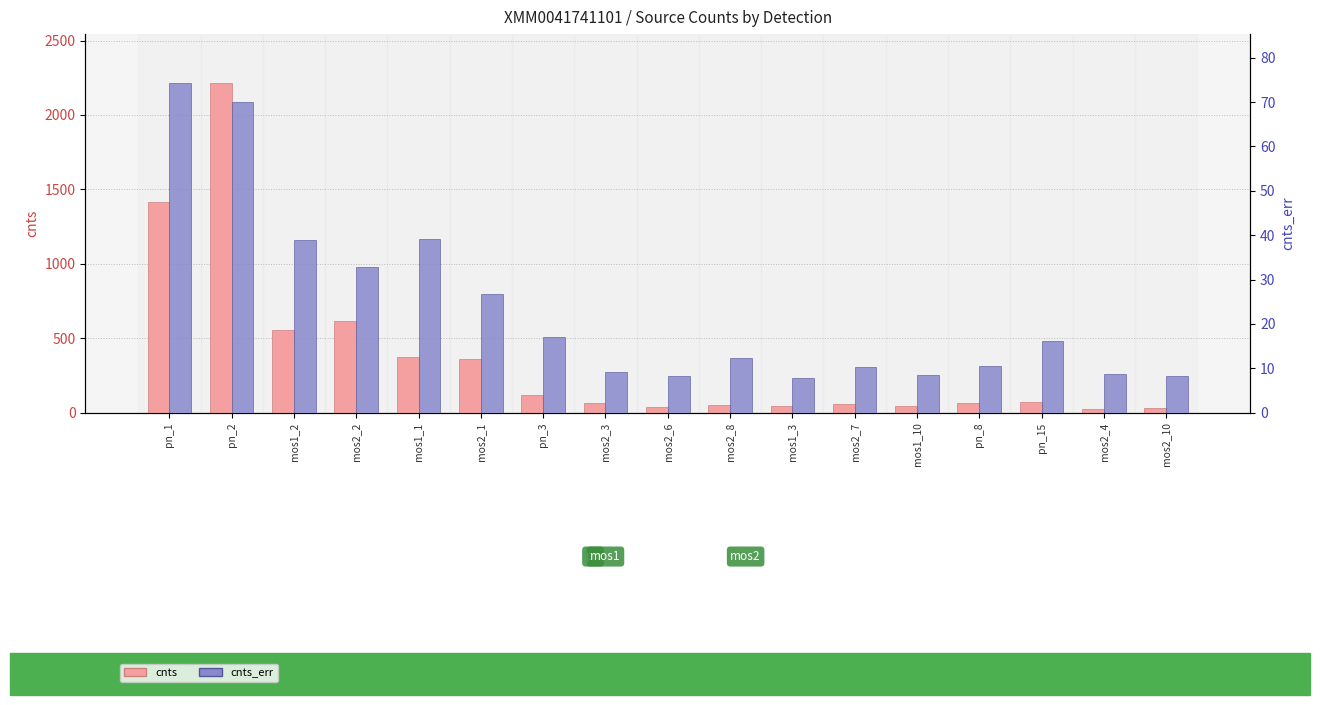

Which category has the highest value across all series?

pn_2